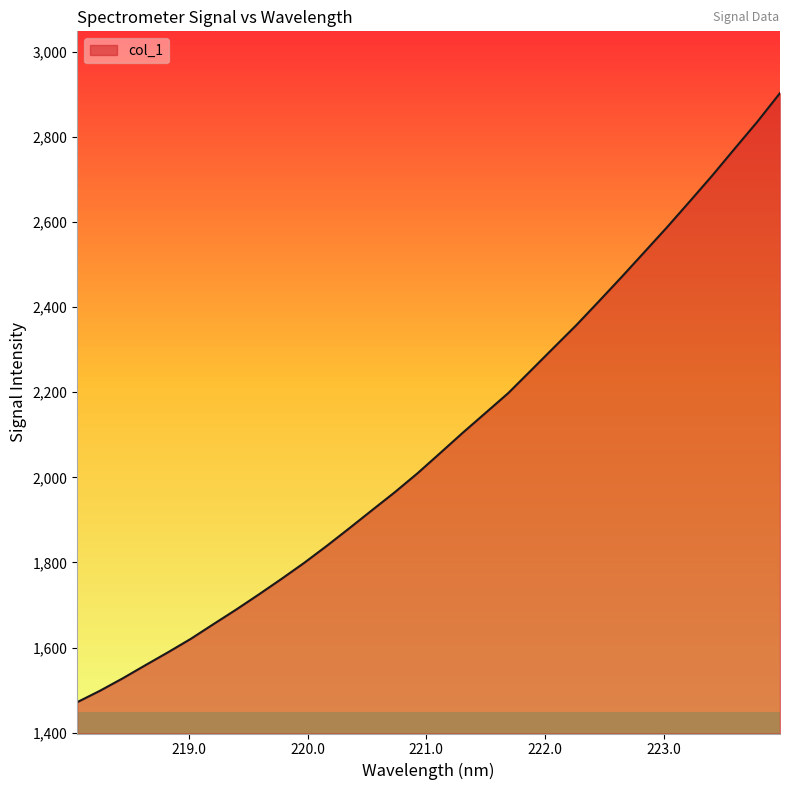

What position from the left is 223.0264?

27